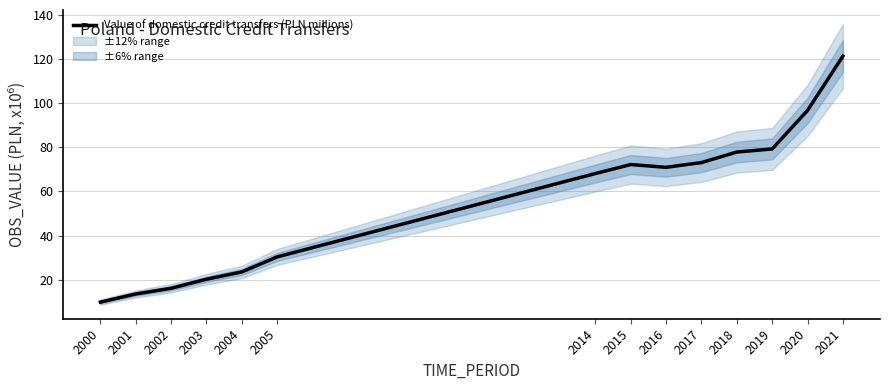

What is the difference between the second highest and minimum values?

86.9